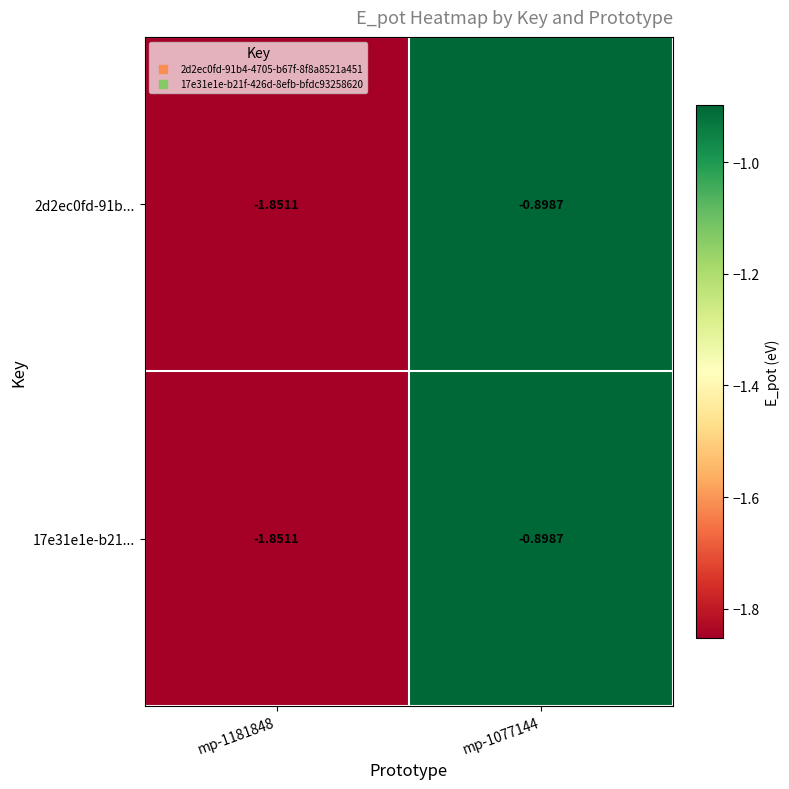

How many series are shown in this chart?

2